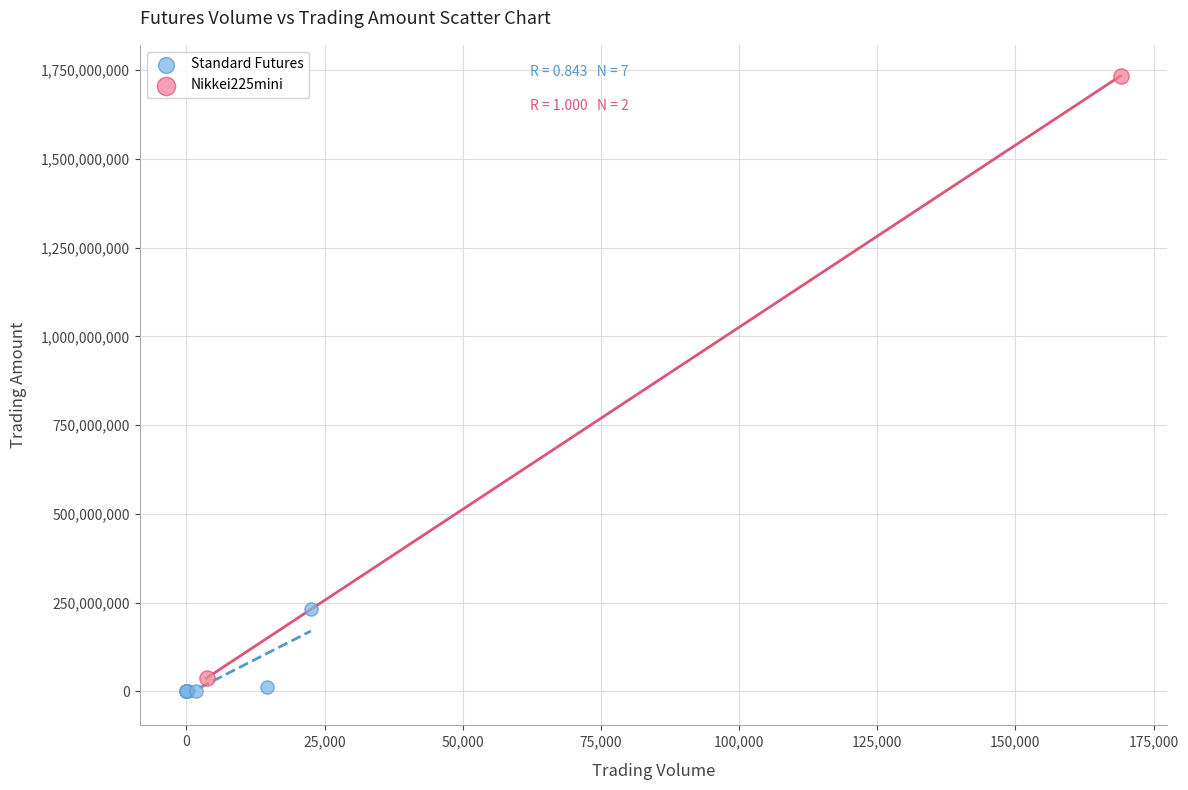

Which series has the widest spread of Y values?

Nikkei225mini